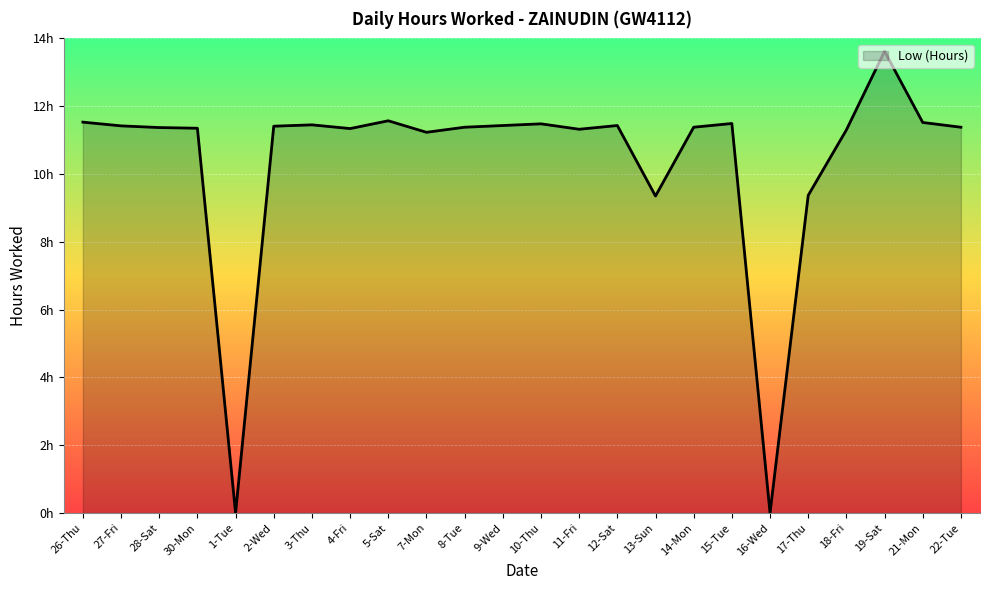

Does the chart have visible grid lines?

Yes